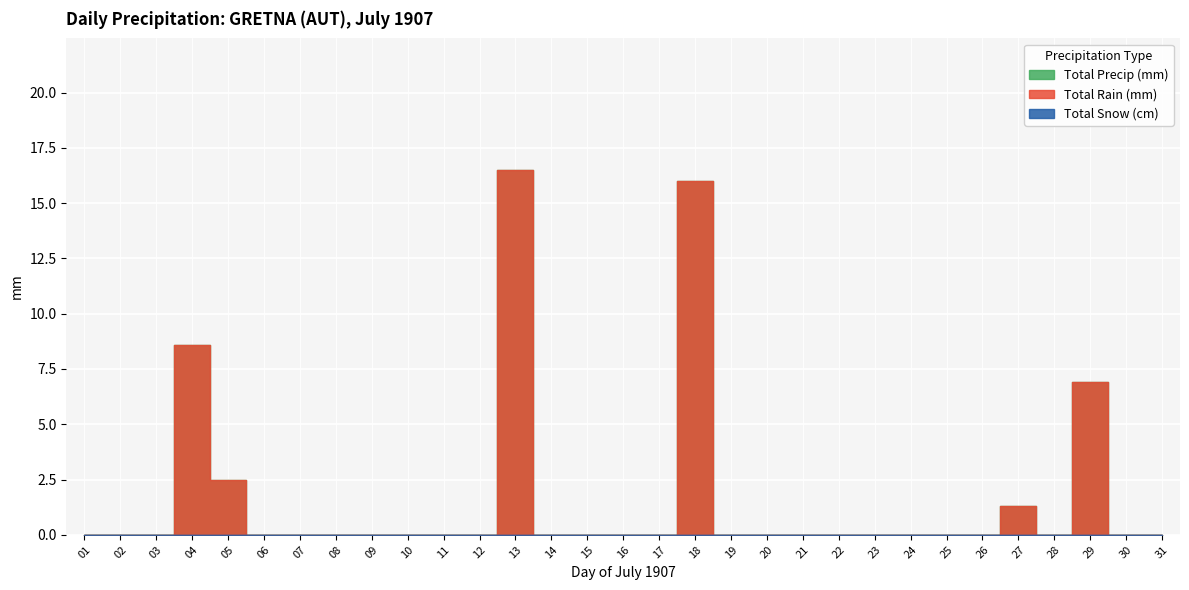

How many lines are shown in the chart?

3